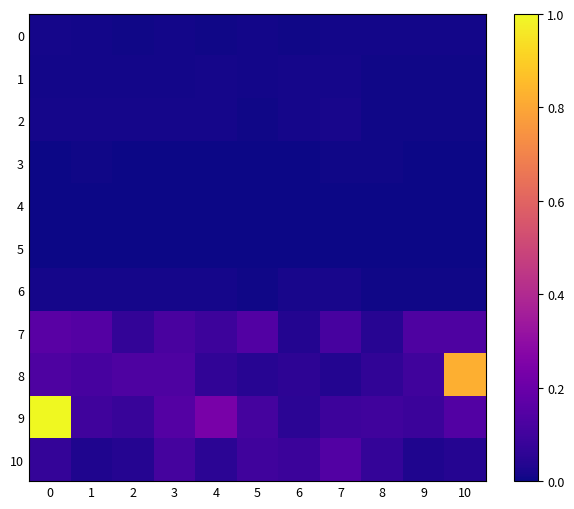

What is the maximum value shown in the chart?

1.0